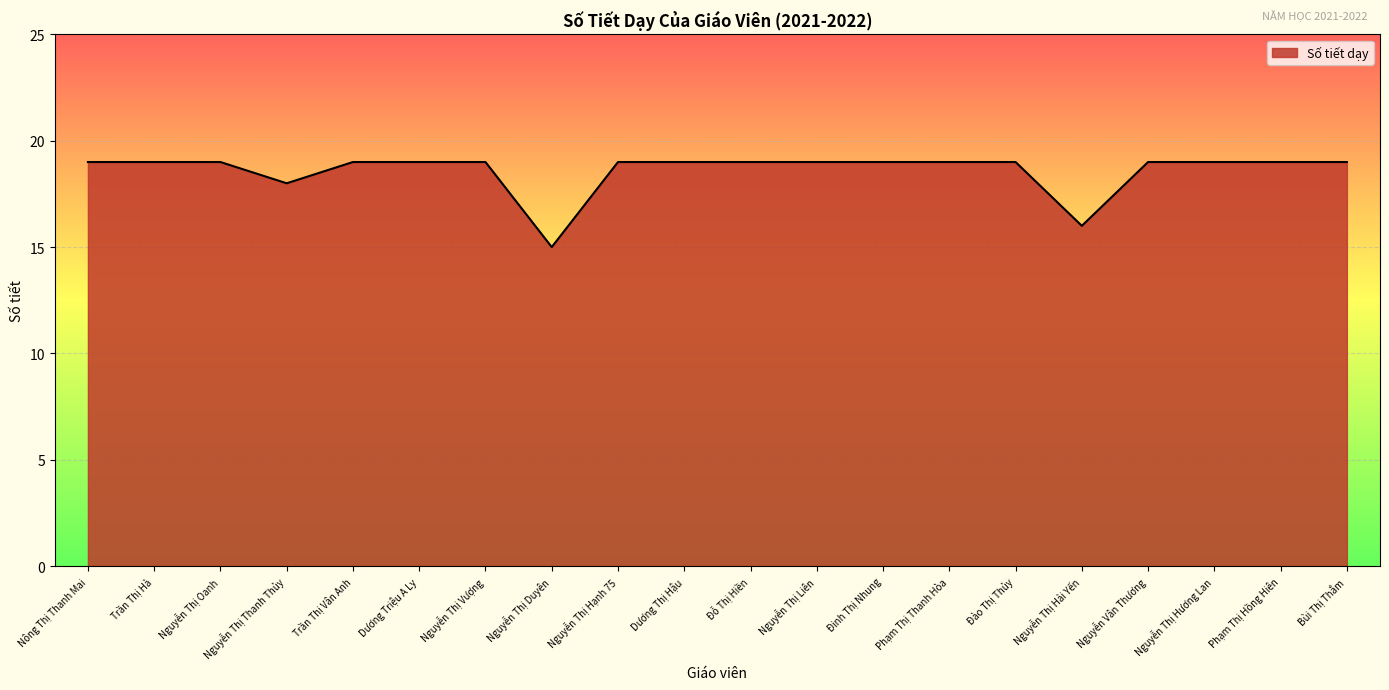

What is the difference between the maximum and second lowest values?

3